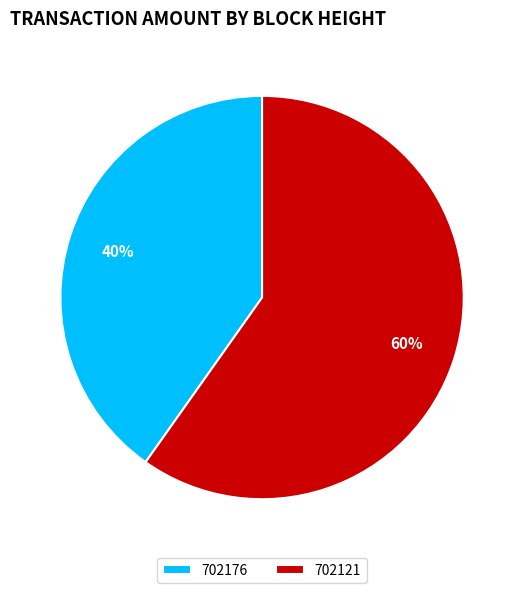

To the nearest percent, what portion does 702176 represent?

40%